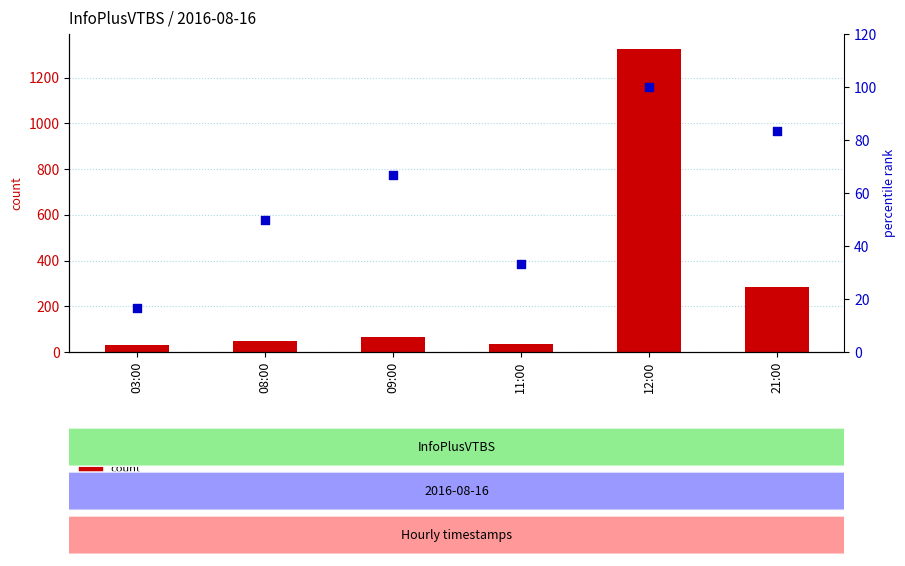

Which series has the largest total across all categories?

count